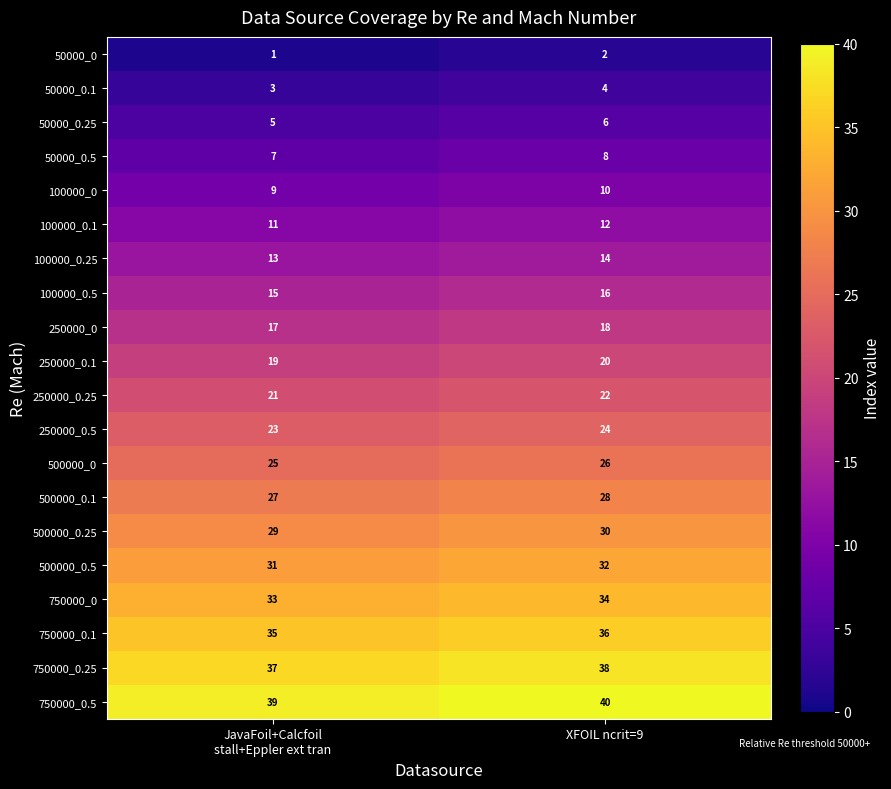

What is the greatest value displayed?

40